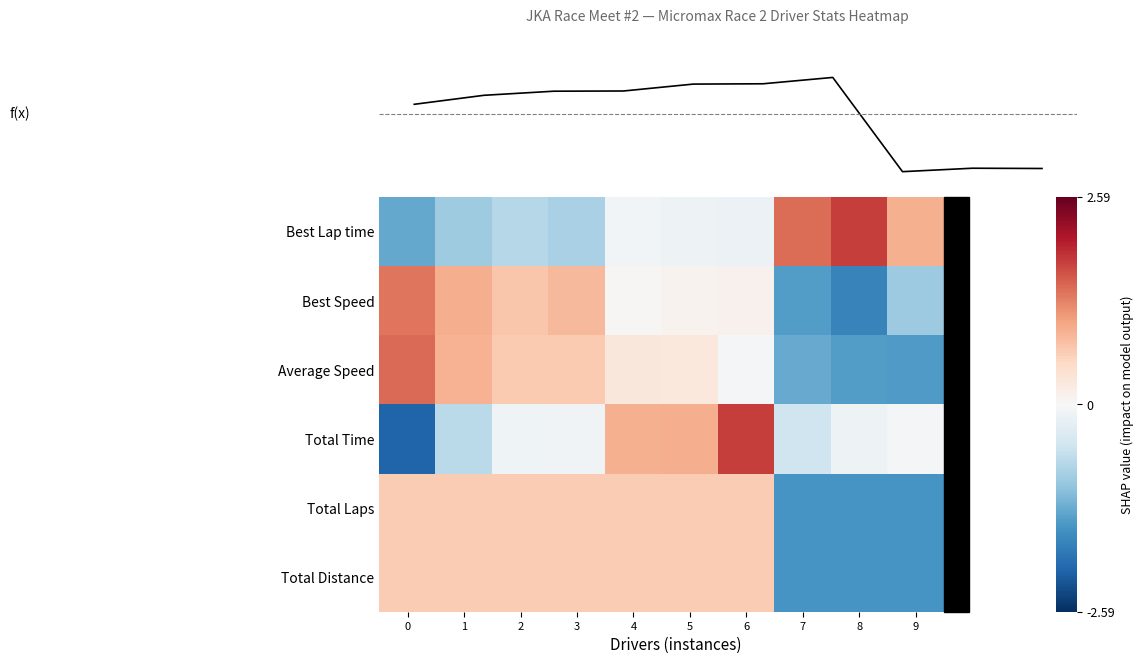

What is the difference between the highest and lowest values at 5?

1.1